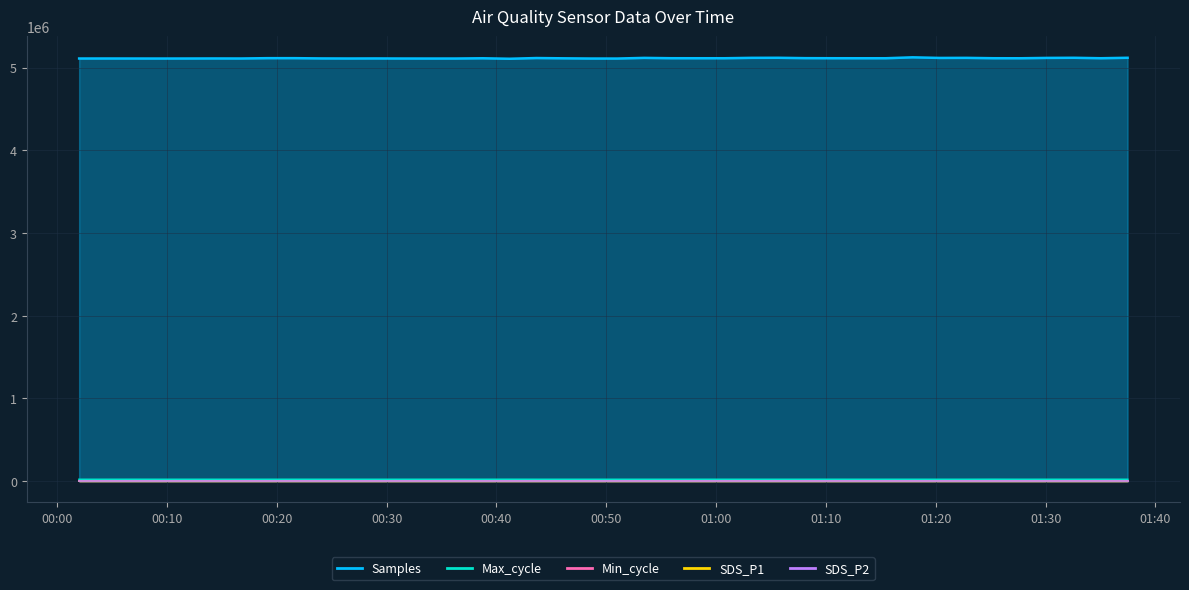

What is the highest value of the SDS_P1 series?

10.0